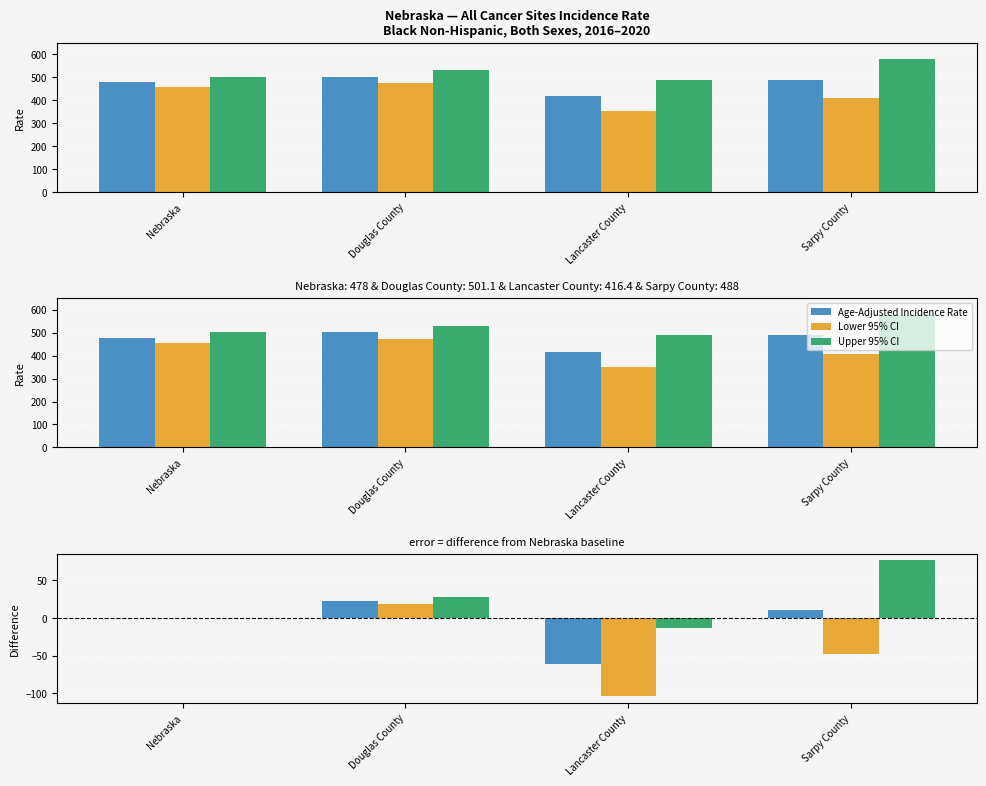

Are the bars grouped side by side (vs. stacked)?

Yes